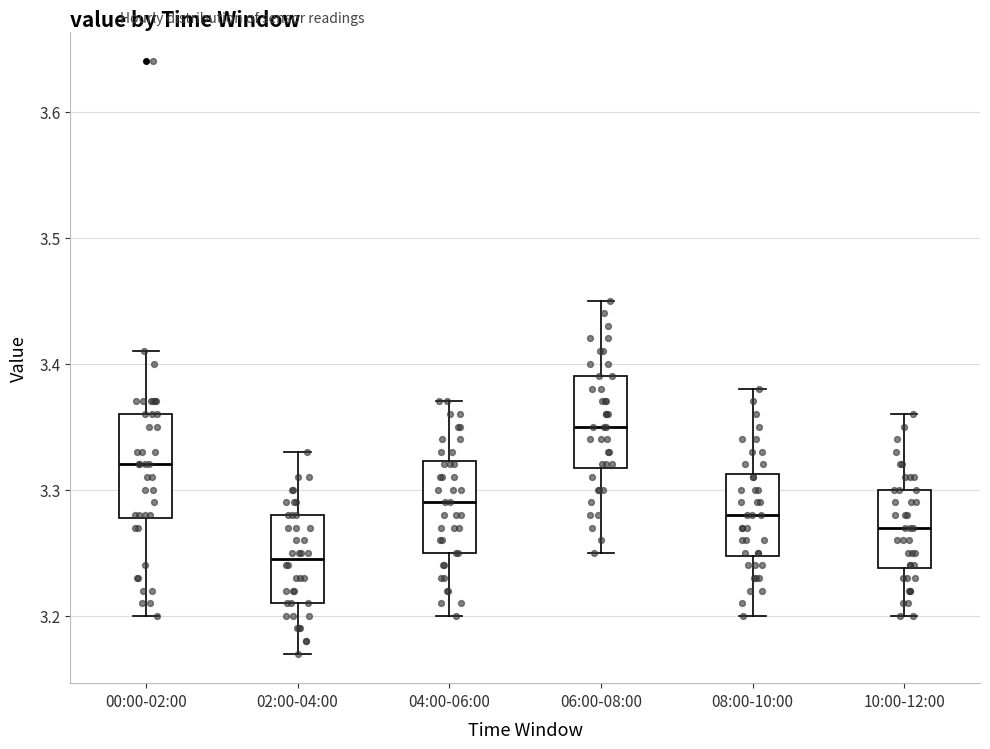

Which box has the lowest median line?

02:00-04:00